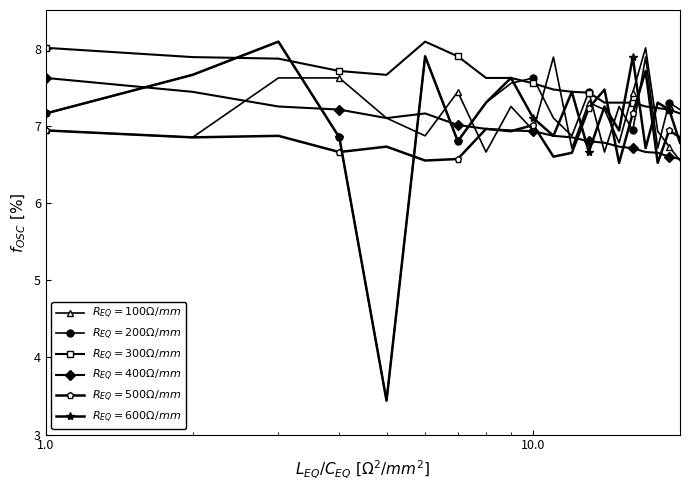

What is the maximum value shown in the chart?

8.1